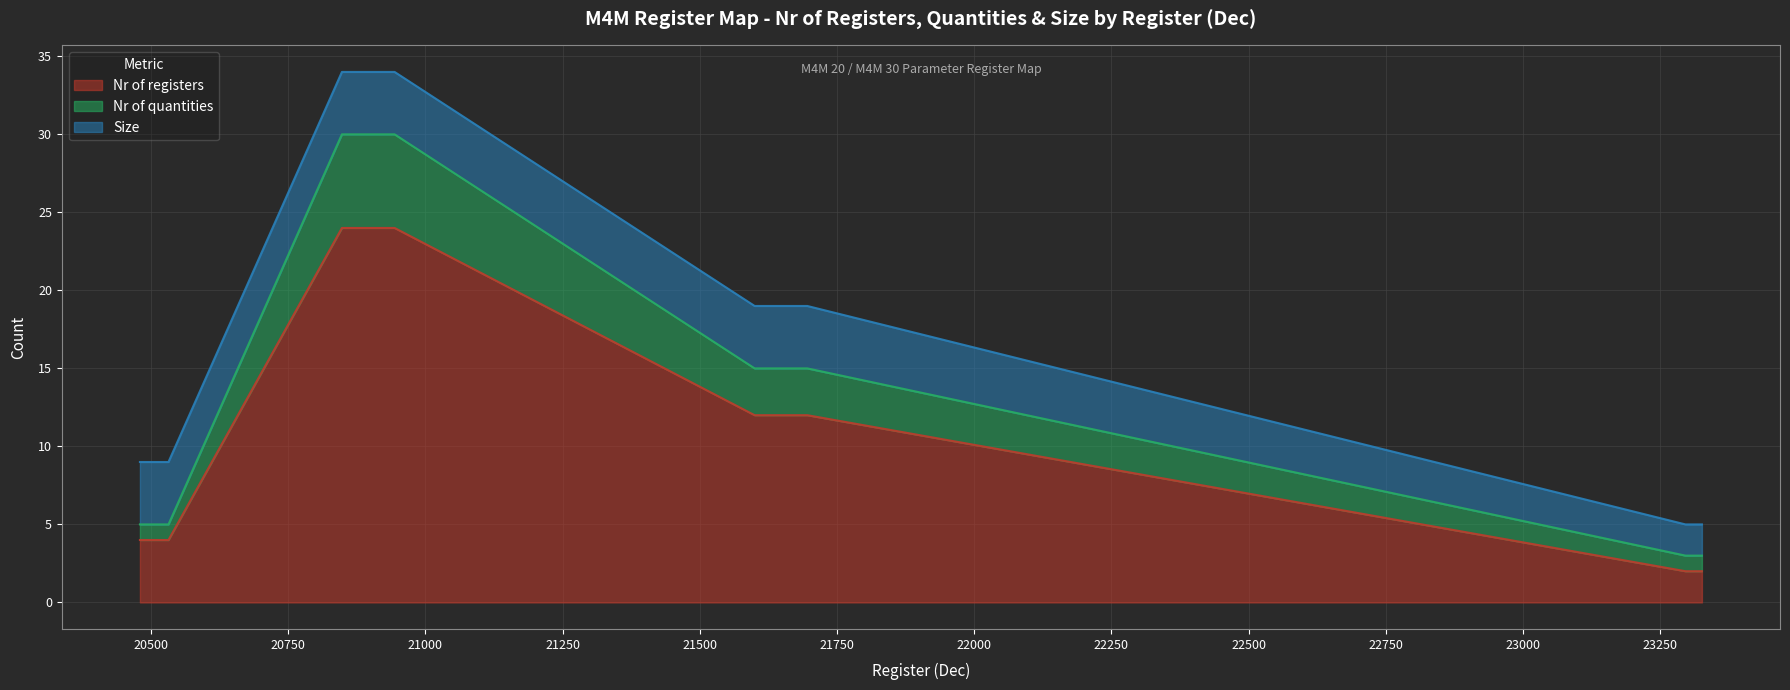

What is the highest value of the Nr of registers series?

24